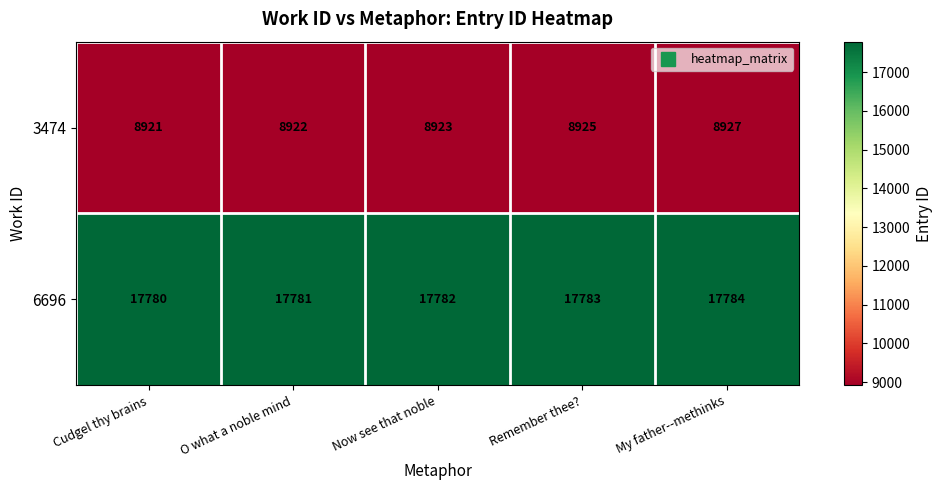

Which category has the highest value across all series?

My father--methinks